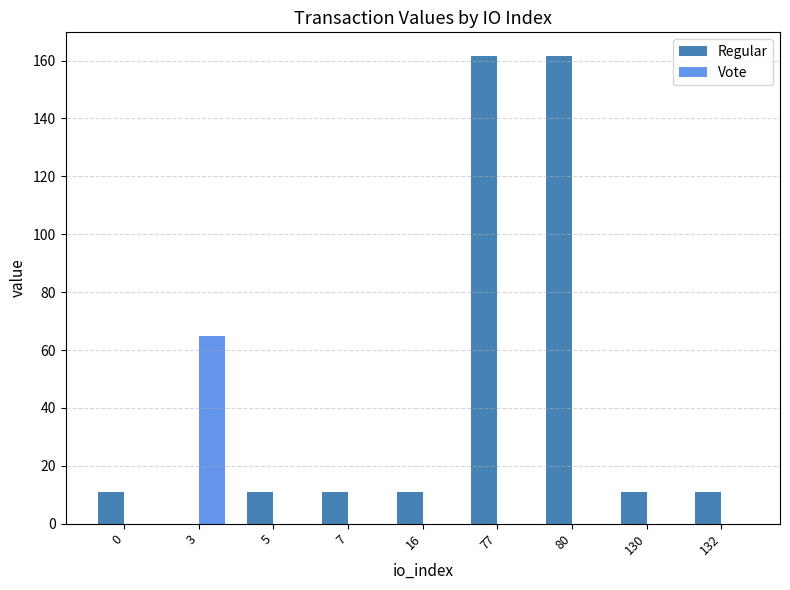

What is the average value of the Regular series?

43.1